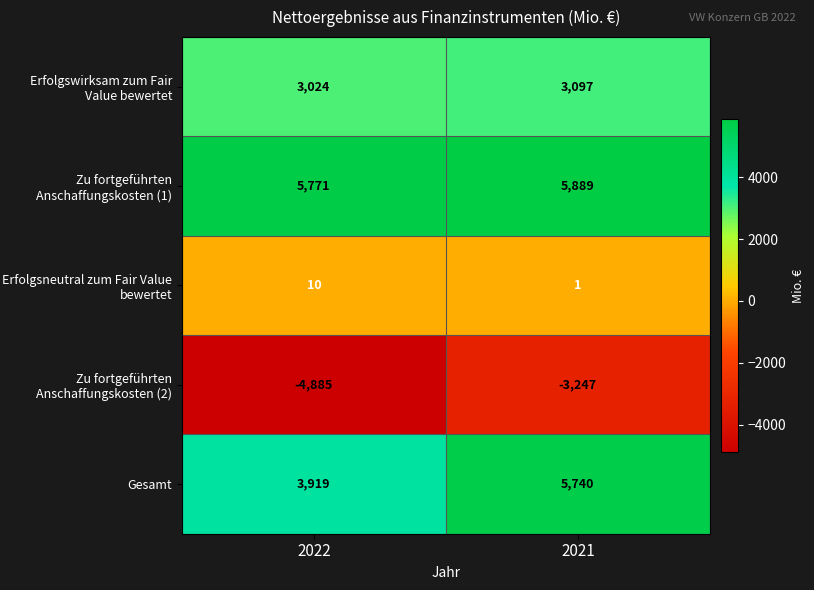

The Zu fortgeführten Anschaffungskosten (2) series shows -1037 at 2022. True or false?

False